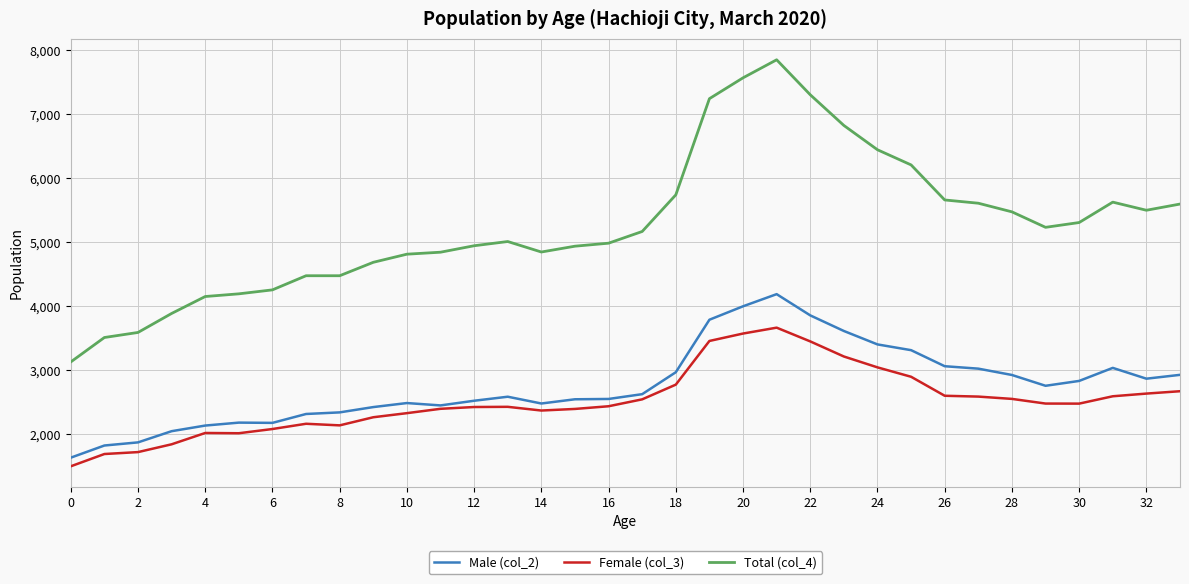

Which series has the largest range (max minus min)?

Total (col_4)